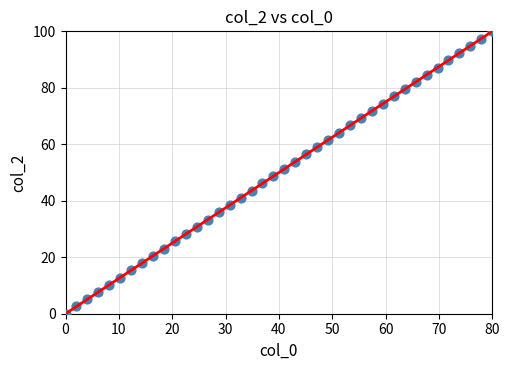

What is the range of X values (max minus min)?

80.0